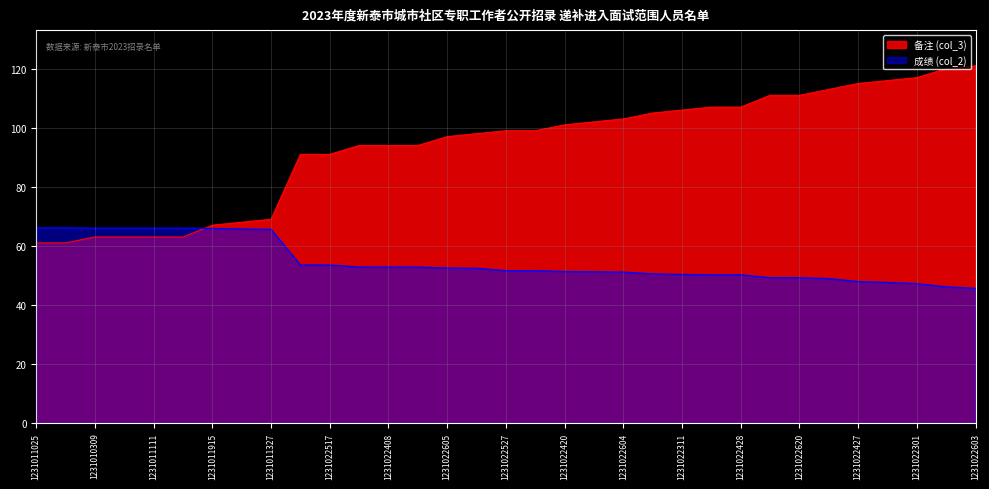

Which category has the lowest value in the 成绩 (col_2) series?

1231022603